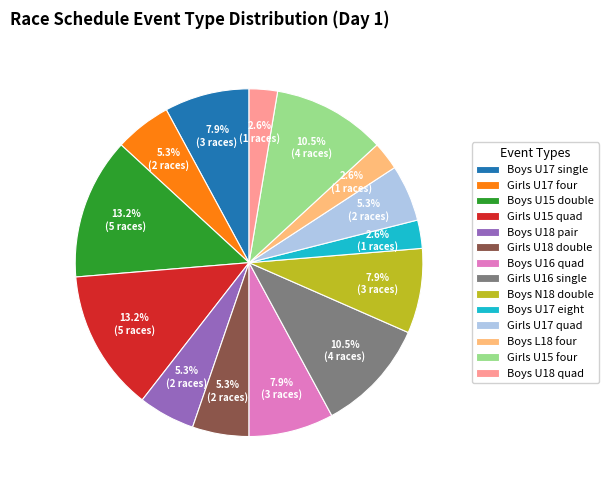

To the nearest percent, what is the difference between the largest and smallest slice percentages?

11%